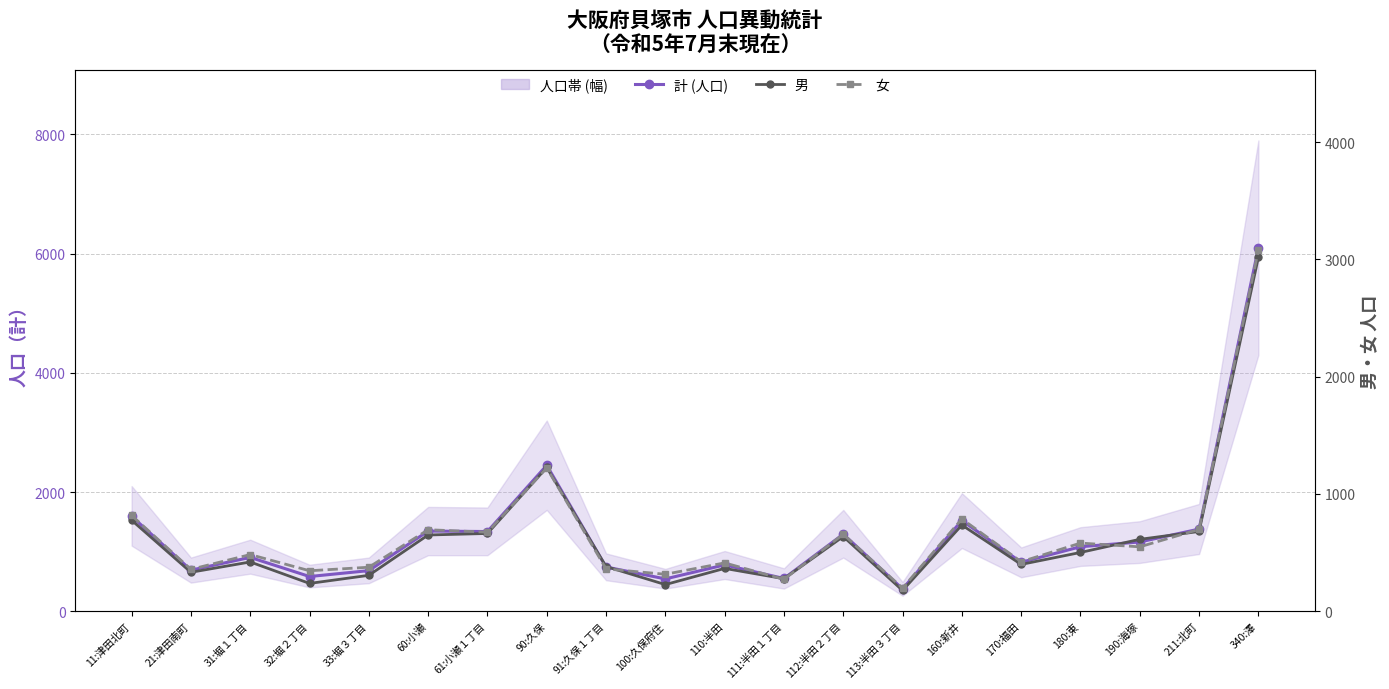

How many lines are shown in the chart?

3